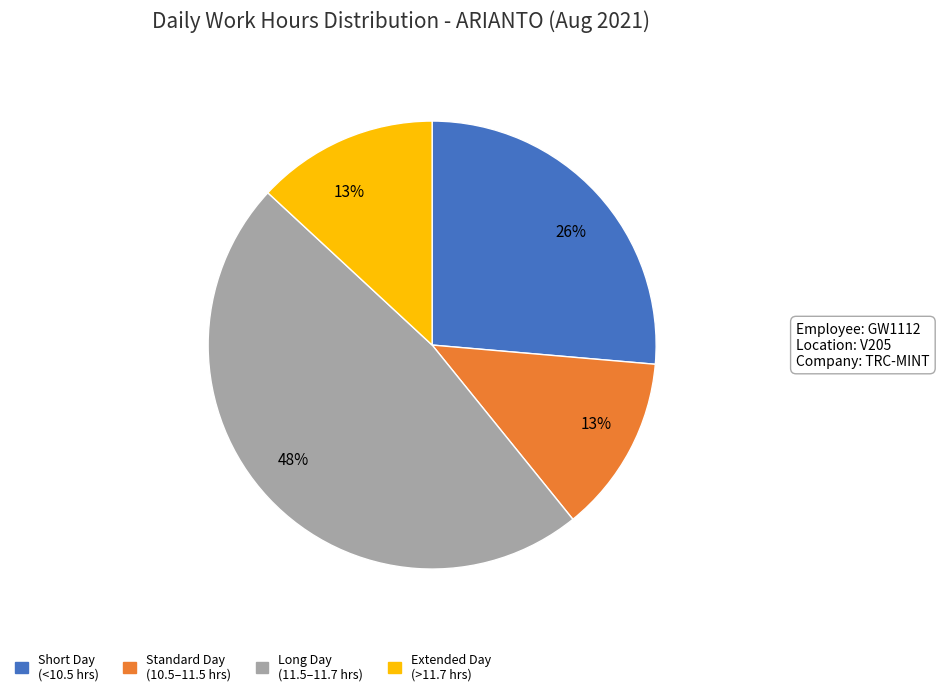

To the nearest percent, what is the difference between the largest and smallest slice percentages?

35%